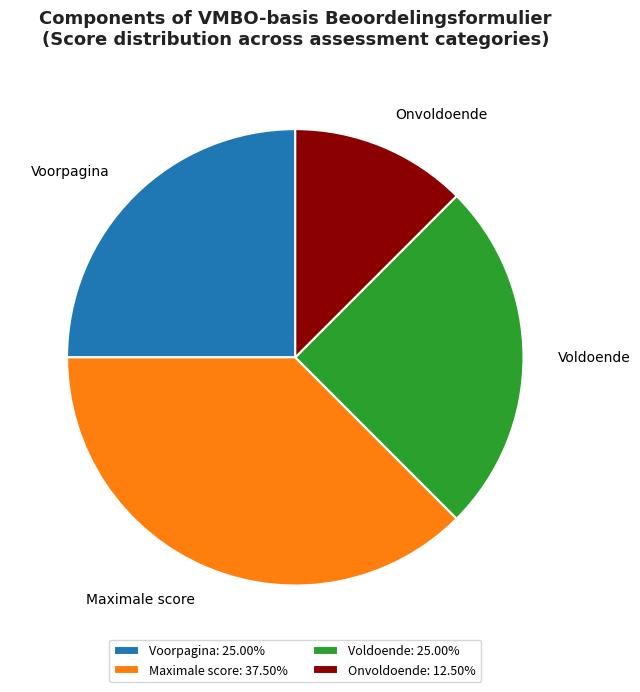

Is there a majority slice in this chart?

No